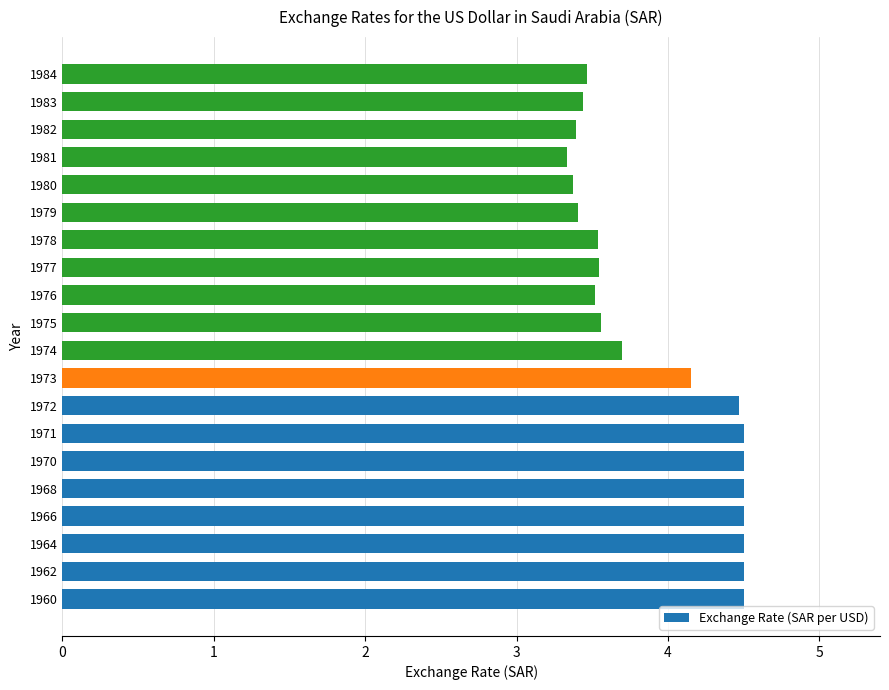

What is the maximum value shown in the chart?

4.5